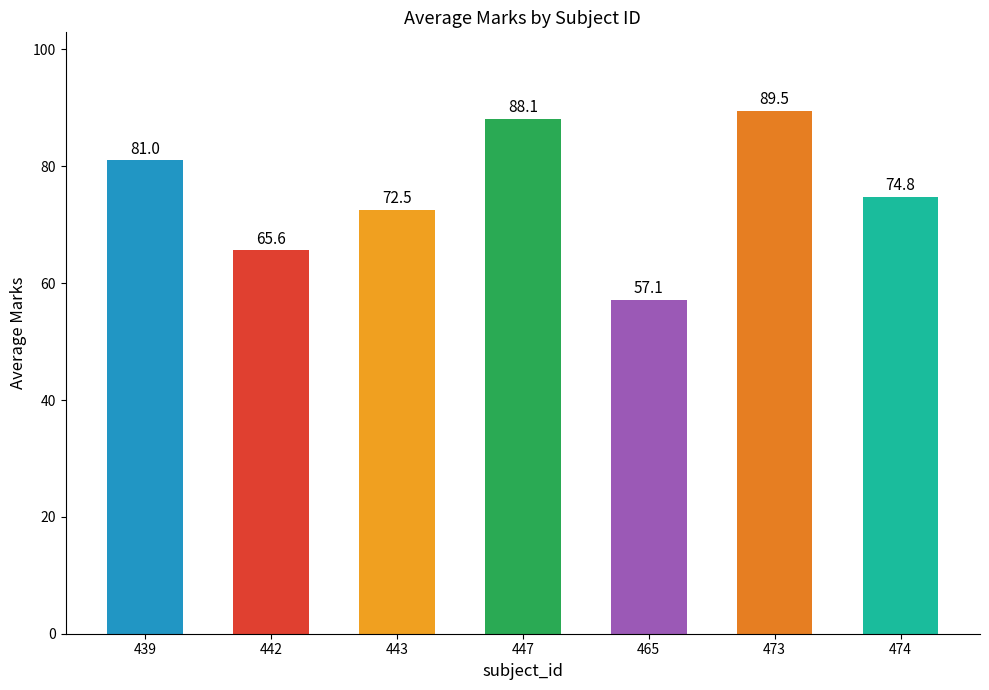

What is the change in value from 442 to 473?

+23.9